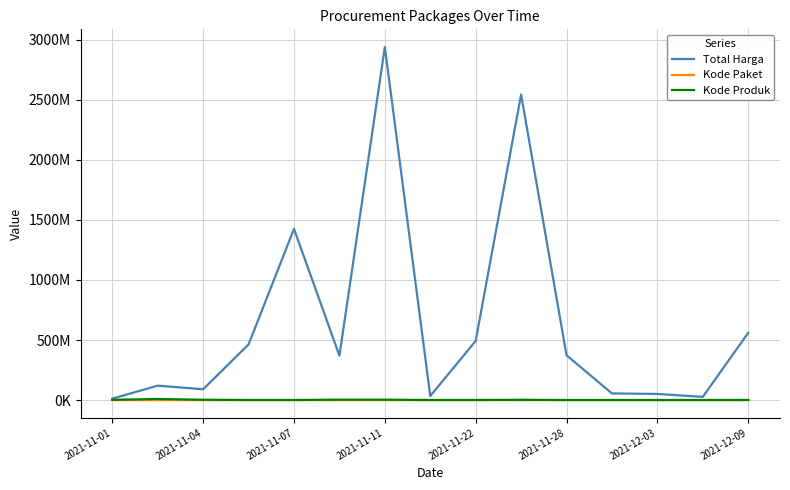

What is the average value of the Total Harga series?

637461392